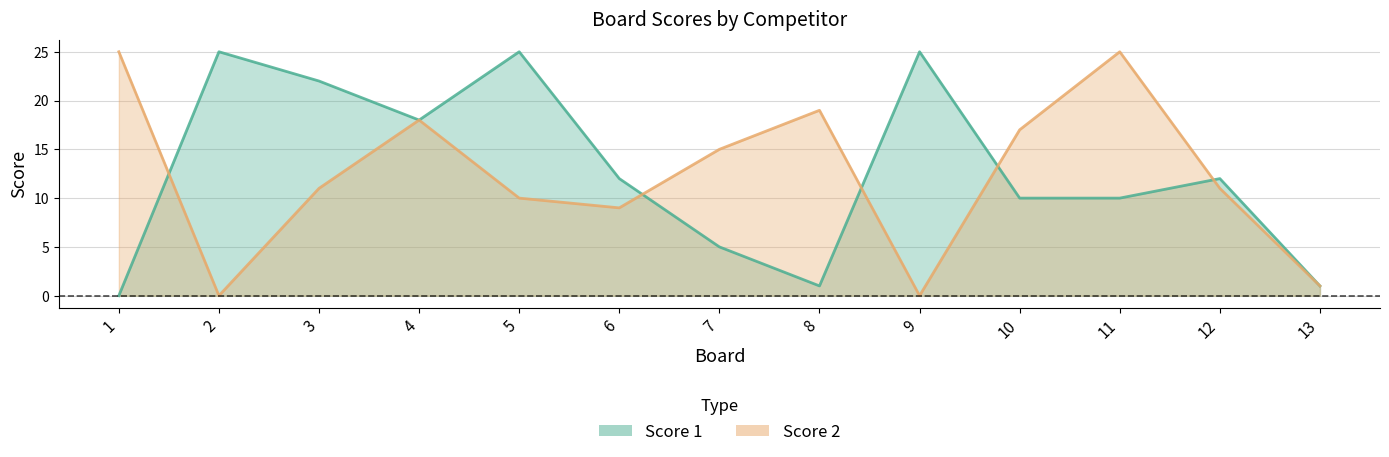

At which category does Score 2 reach its first local valley?

2